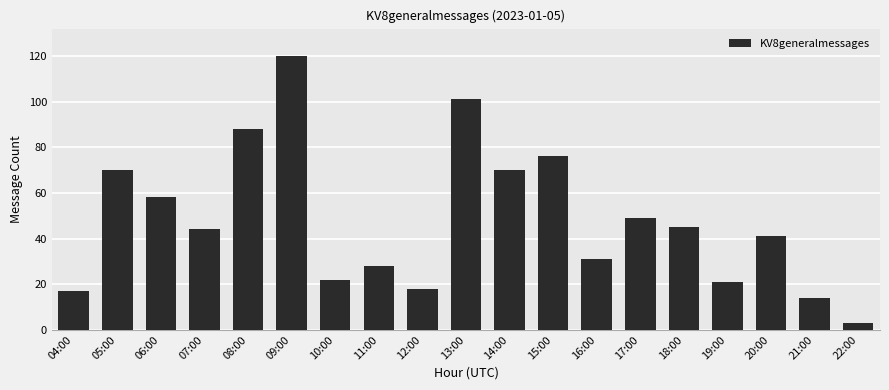

What is the difference between the maximum and minimum values?

117